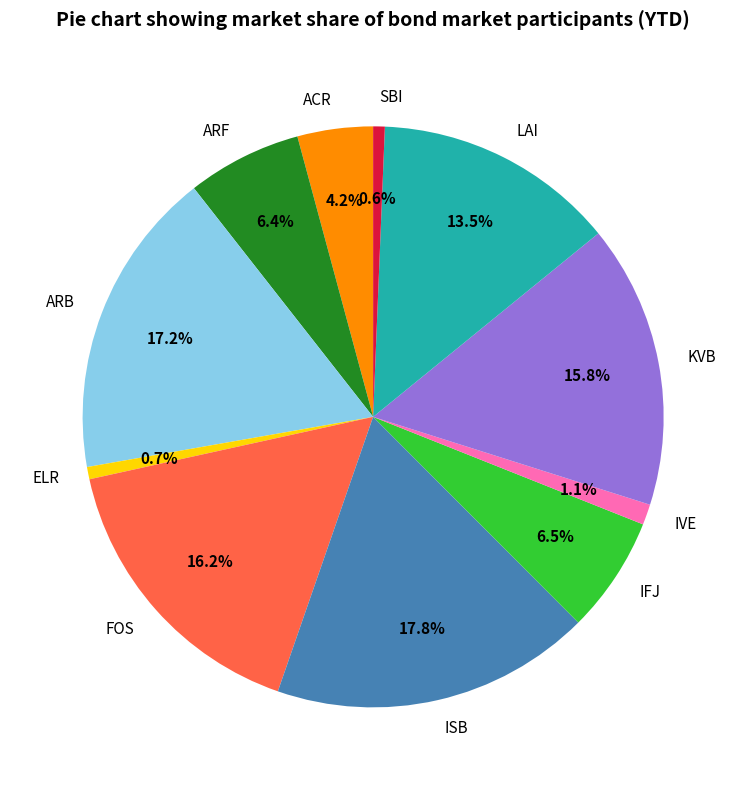

What is the ratio of the value at ARF to the value at ACR?

1.5